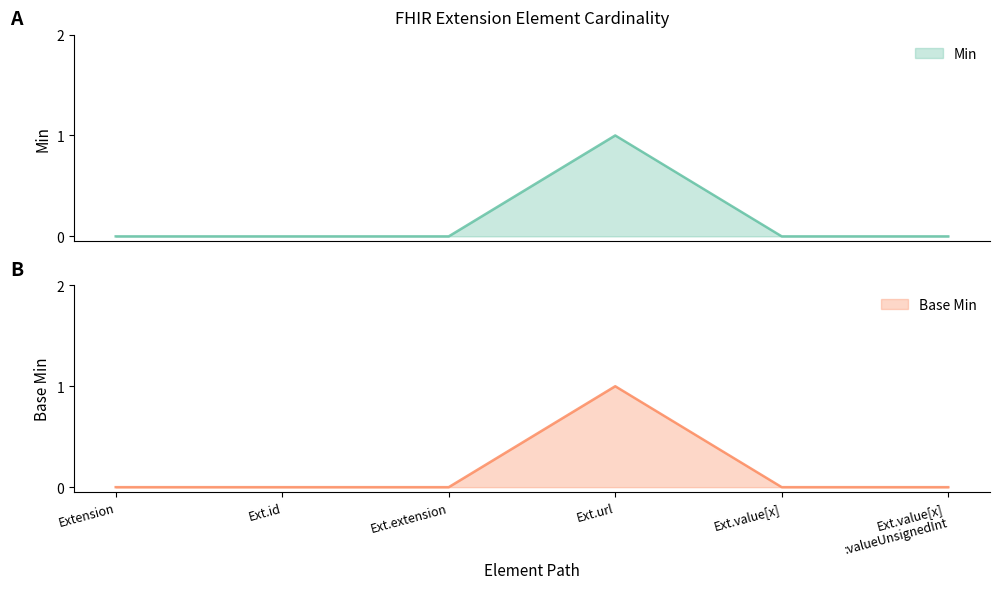

Where is Base Min nearest to the value 0?

Extension